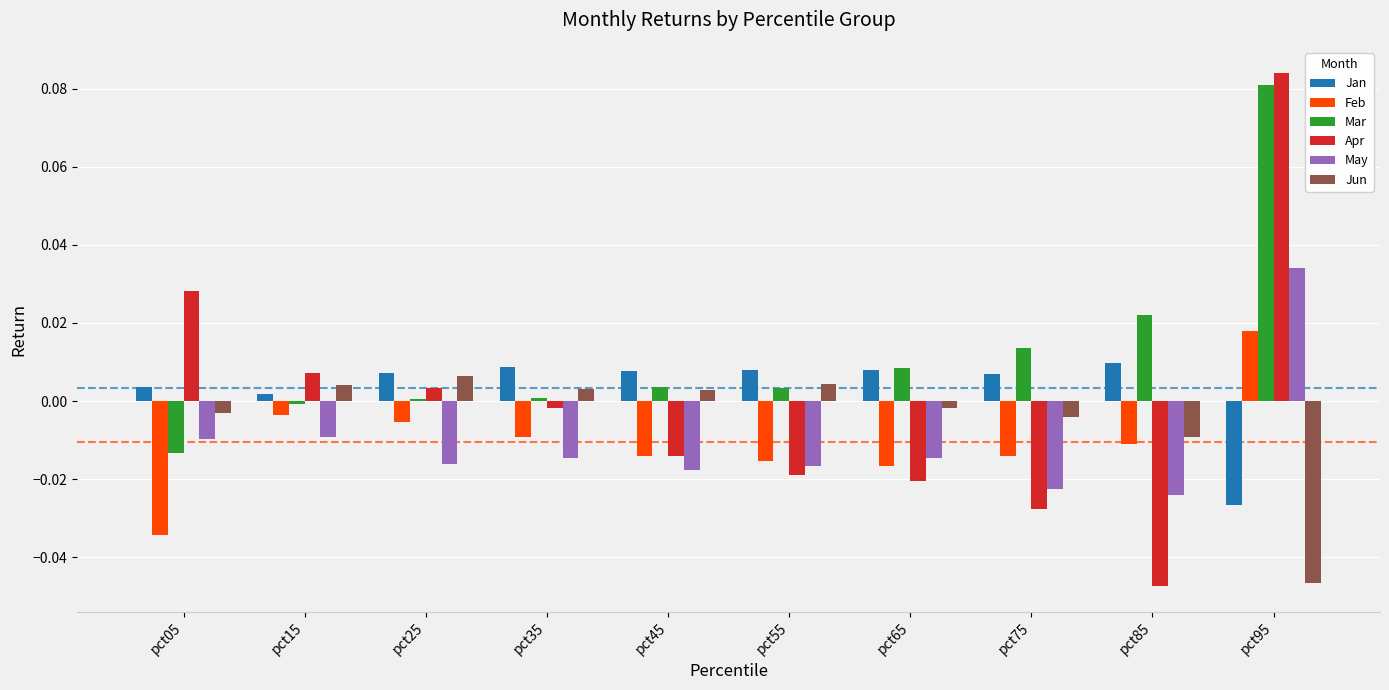

Are the bars grouped side by side (vs. stacked)?

Yes